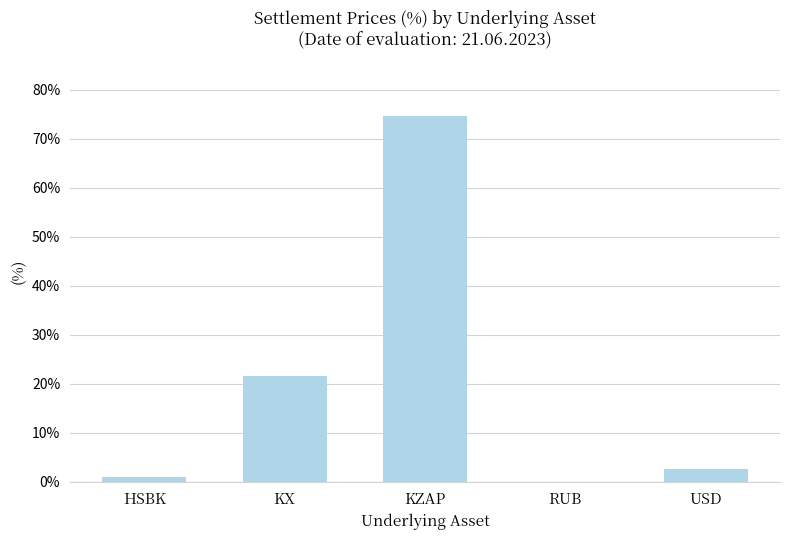

At which label is the value closest to 37?

KX